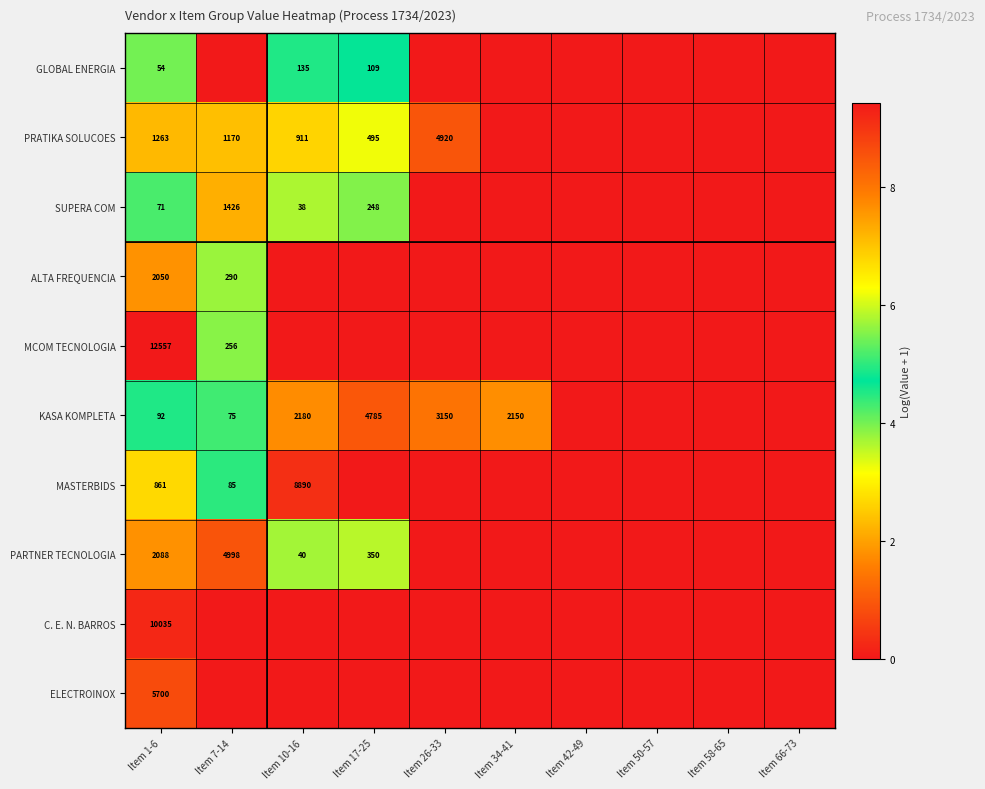

What is the total value across all series at Item 1-6?

34771